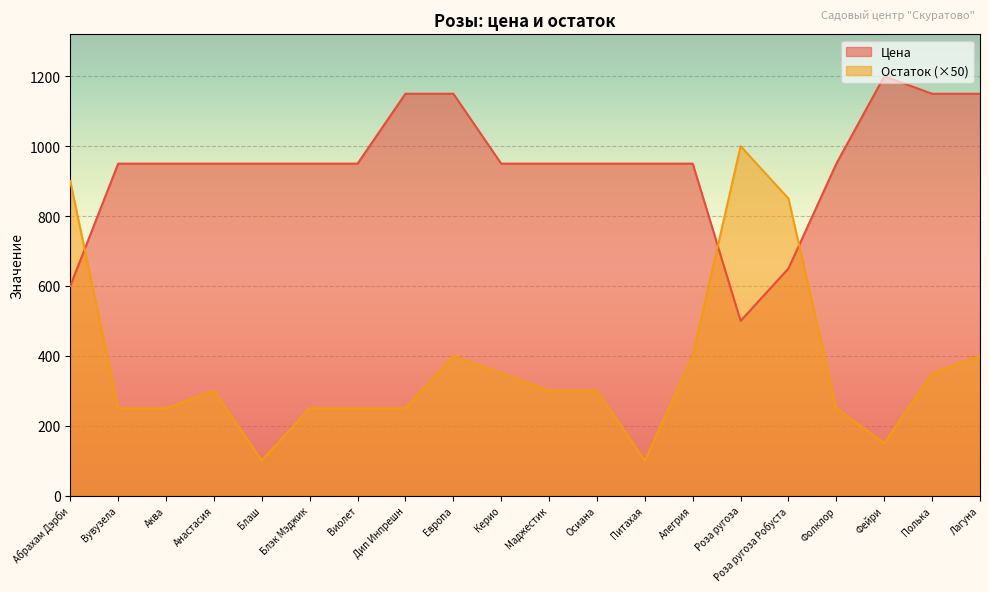

At how many categories does at least one series exceed 489?

20